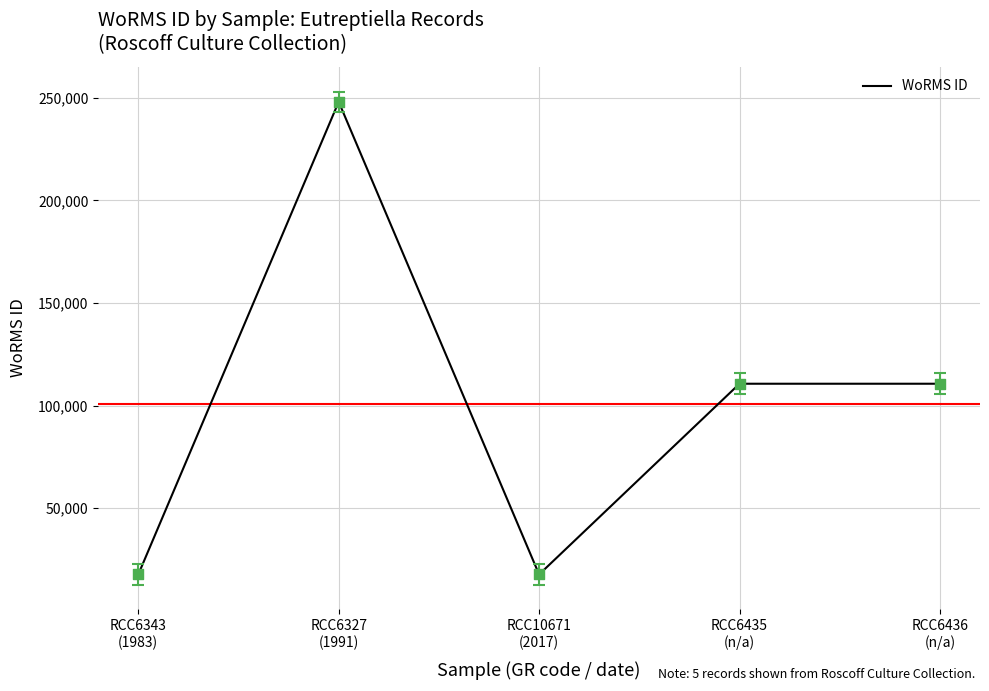

What is the greatest value displayed?

248121